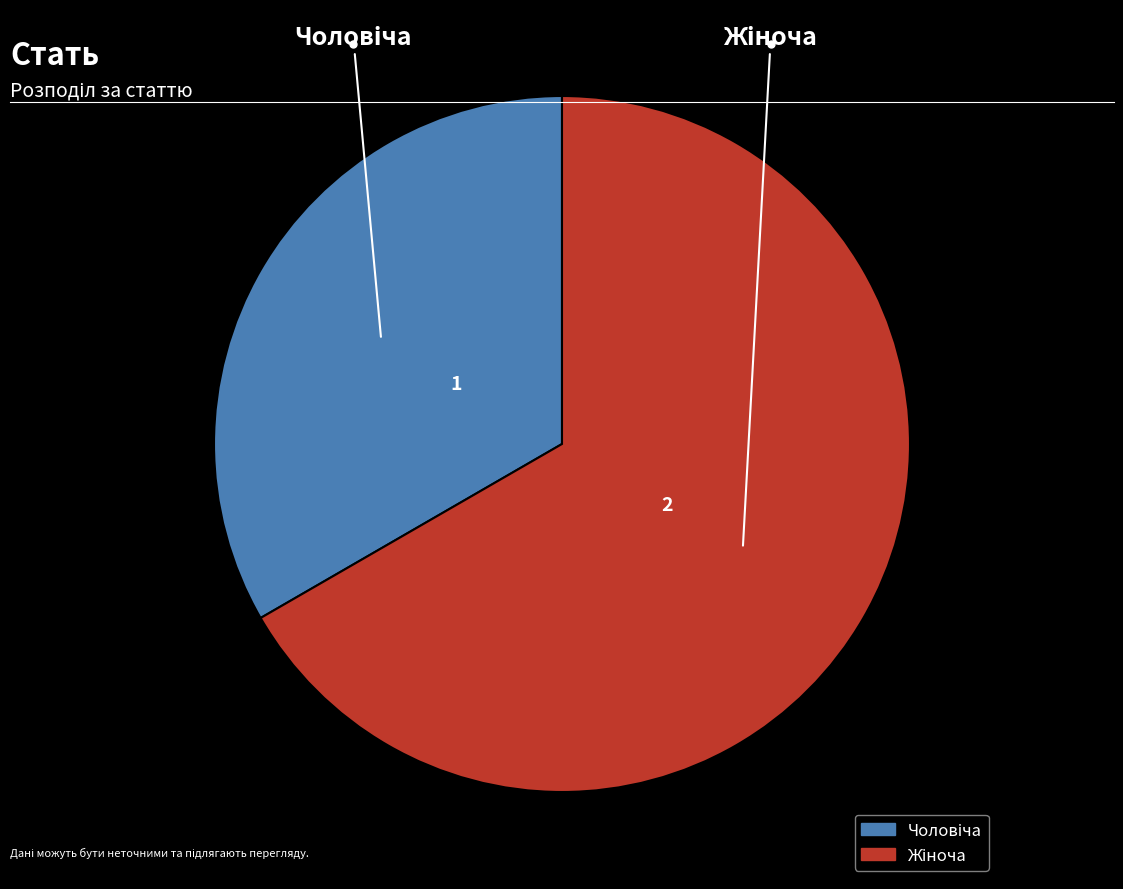

Is there a majority slice in this chart?

Yes